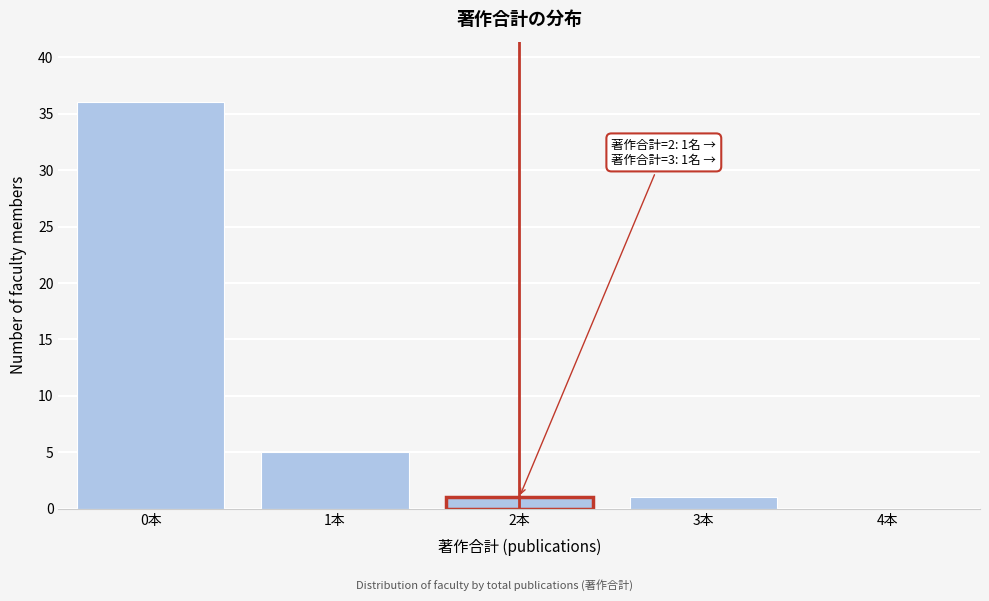

Over which range of the x-axis is the bar tallest?

-0.5 to 0.5